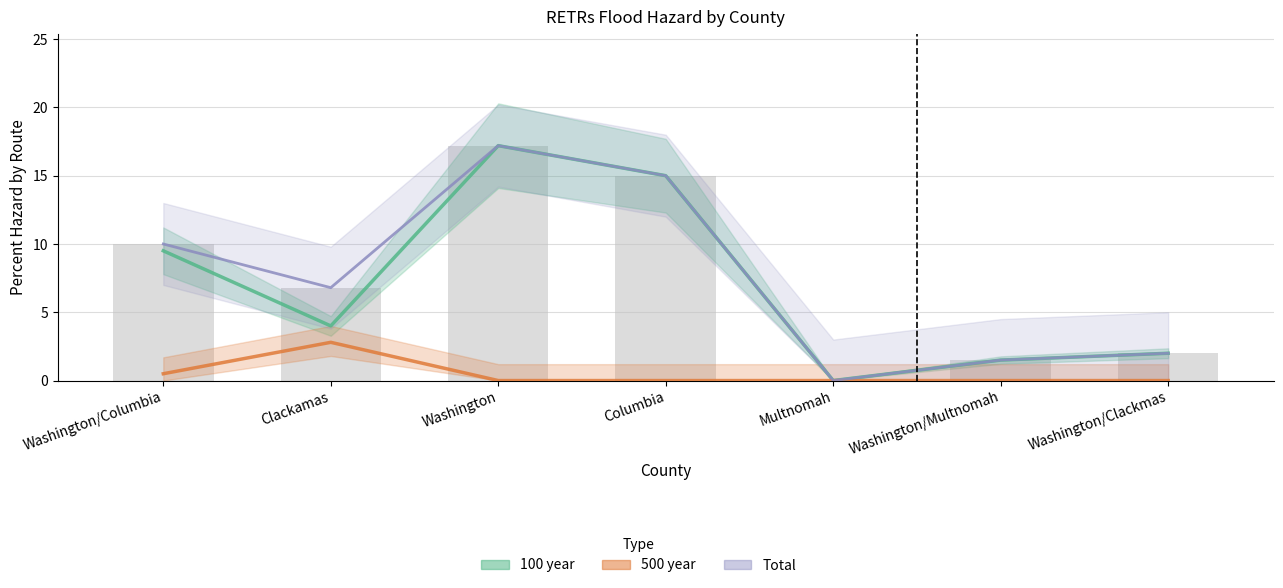

What is the label of the 6th bar from the left?

Washington/Multnomah